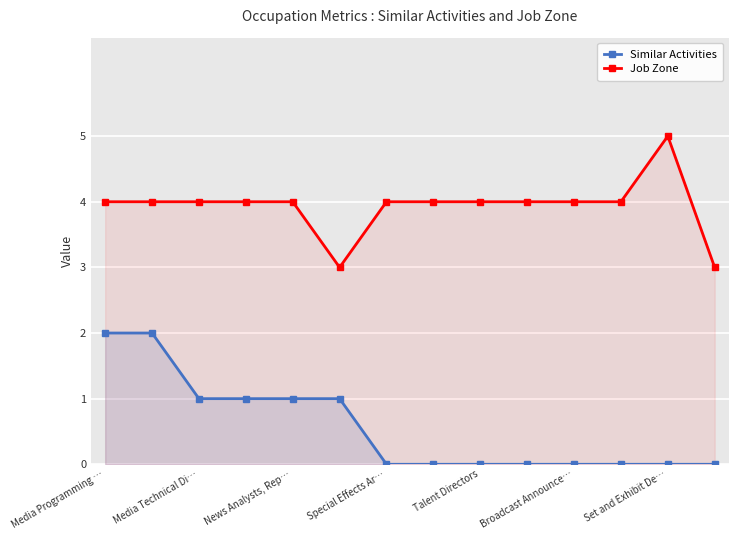

Rank the series by their average value, from highest to lowest.

Job Zone, Similar Activities